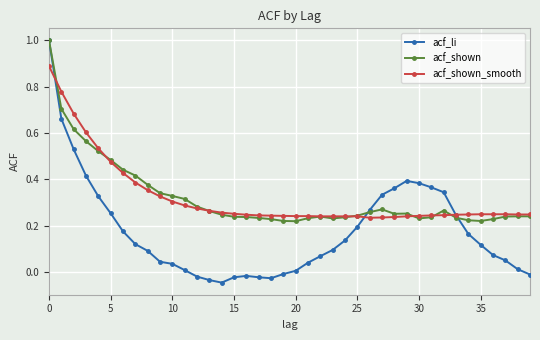

Which series has the widest spread of values?

acf_li